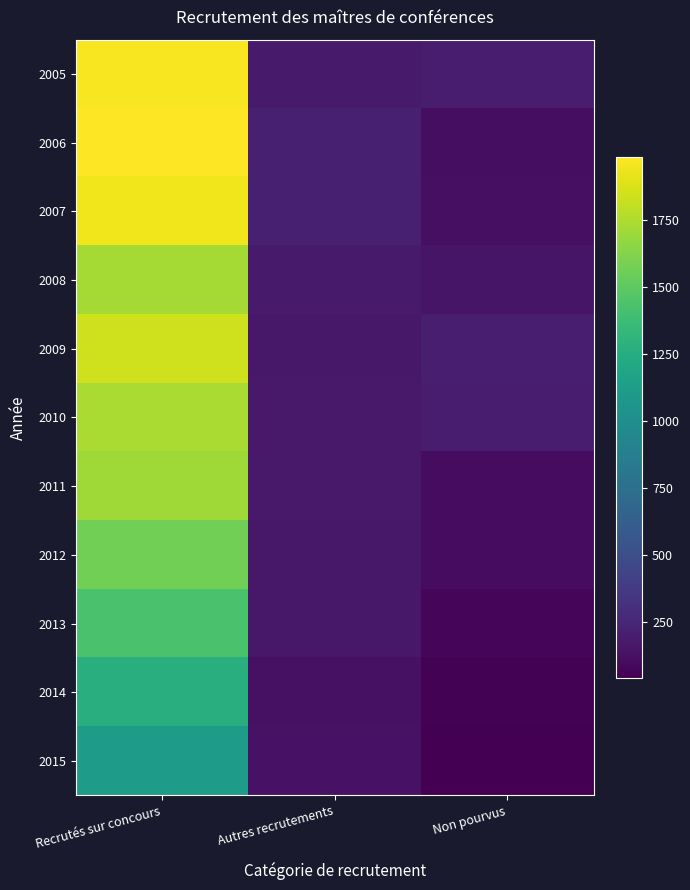

List the series in order of their peak value, highest first.

2006, 2005, 2007, 2009, 2010, 2008, 2011, 2012, 2013, 2014, 2015